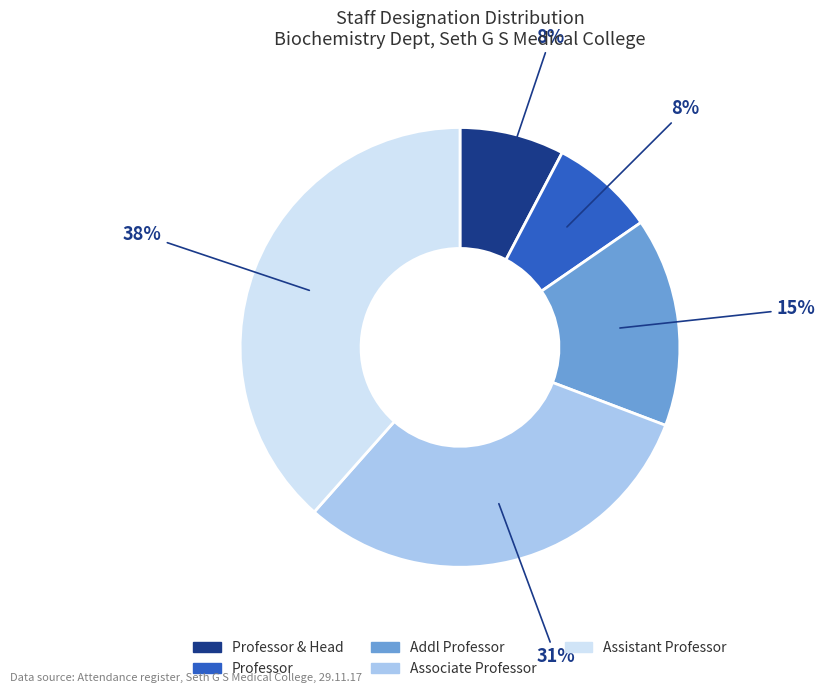

How many slices are in this pie chart?

5